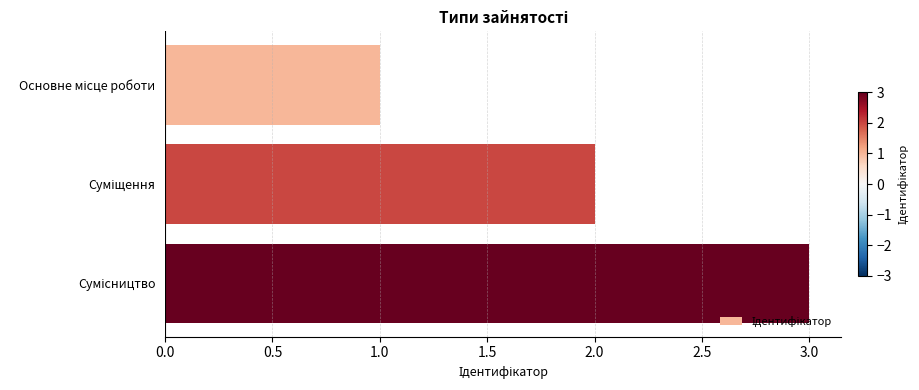

What is the sum of all values?

6